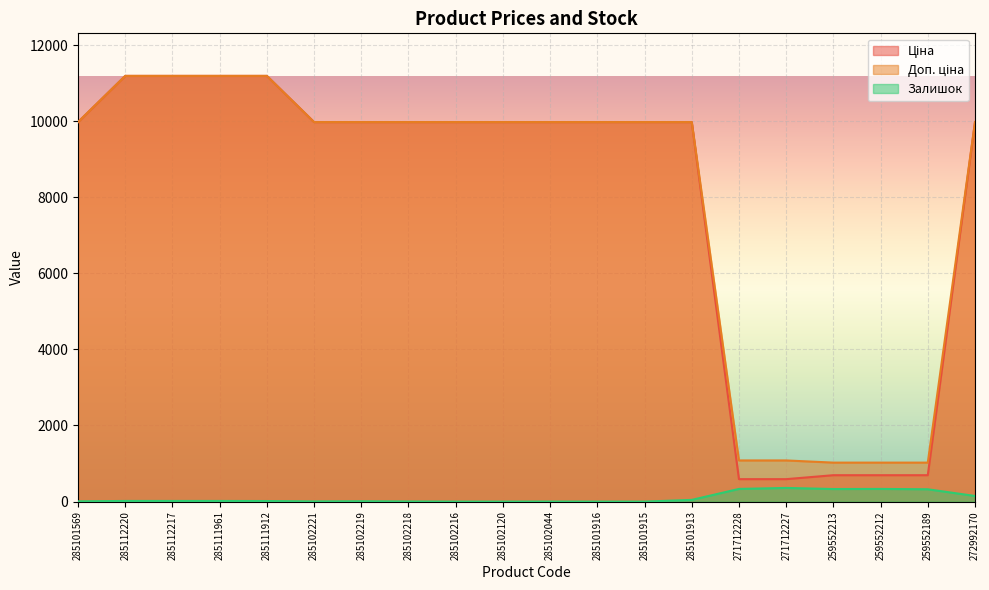

At how many categories does at least one series exceed 4667?

15